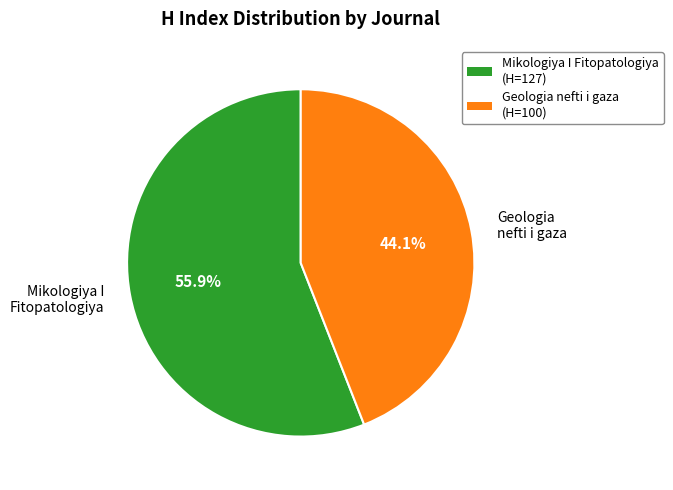

Is Geologia nefti i gaza the majority of the pie?

No